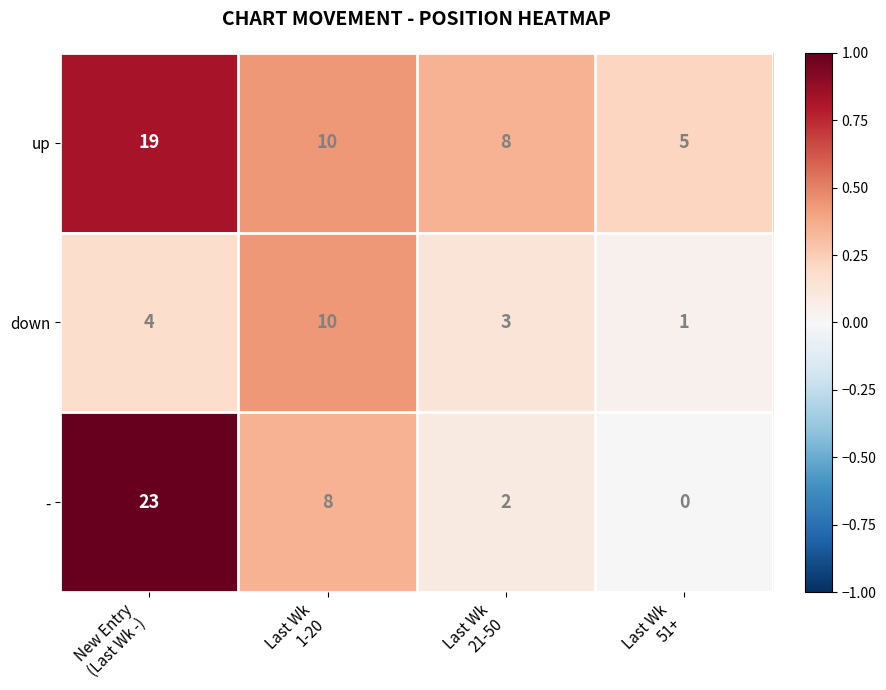

Rank the series by their maximum value, from lowest to highest.

down, up, -